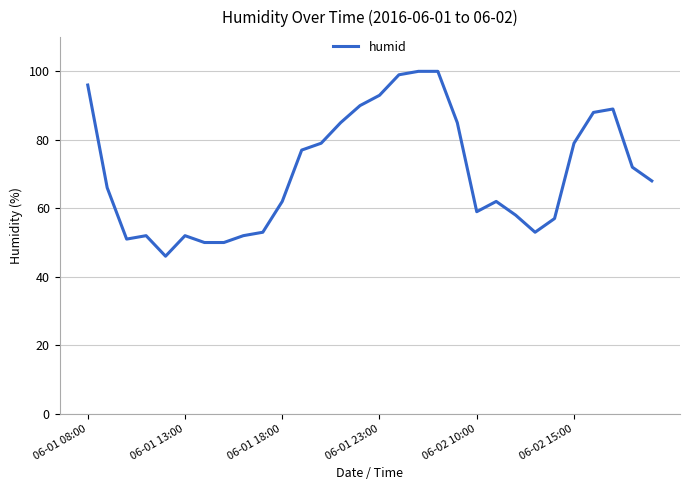

What is the maximum value shown in the chart?

100